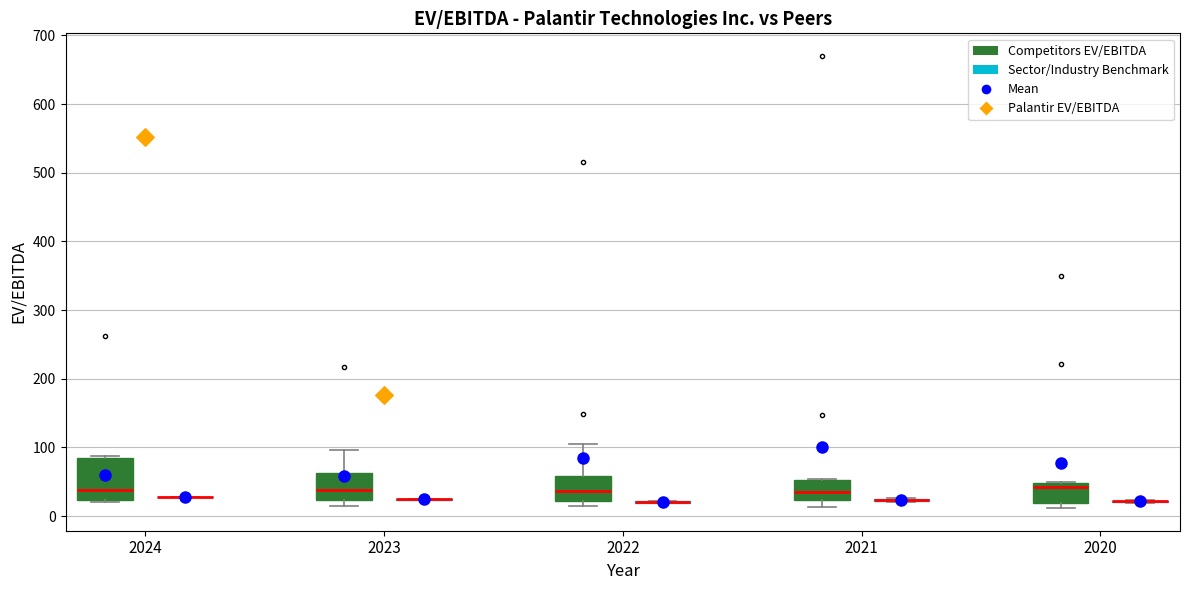

Reading left to right, transcribe this box plot: for each box, give where its median line is, the range the box spans, and where its two whiskers end, as read against the y-axis. The values are not printed on the chart, so give them approximately, as read against the axis.

2024 (Competitors EV/EBITDA): median 40, box 20 to 80, whiskers 20 (just below the box's lower edge) to 90
2024 (Sector/Industry Benchmark): box collapsed to a line at 30, whiskers 30 to 30
2023 (Competitors EV/EBITDA): median 40, box 20 to 60, whiskers 10 to 100
2023 (Sector/Industry Benchmark): box collapsed to a line at 20, whiskers 20 to 30
2022 (Competitors EV/EBITDA): median 40, box 20 to 60, whiskers 10 to 100
2022 (Sector/Industry Benchmark): box collapsed to a line at 20, whiskers 20 to 20
2021 (Competitors EV/EBITDA): median 40, box 20 to 50, whiskers 10 to 50
2021 (Sector/Industry Benchmark): box collapsed to a line at 20, whiskers 20 to 30
2020 (Competitors EV/EBITDA): median 40, box 20 to 50, whiskers 10 to 50
2020 (Sector/Industry Benchmark): box collapsed to a line at 20, whiskers 20 to 20